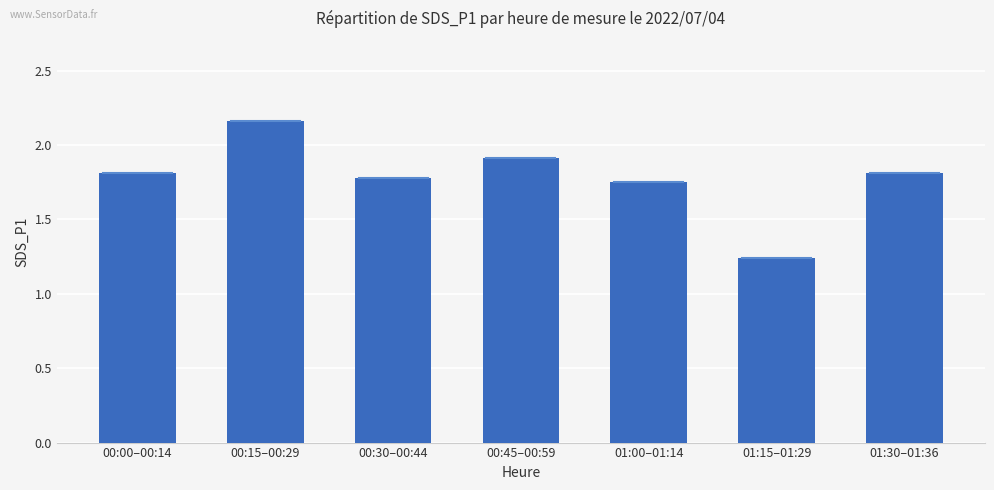

Does the chart contain any negative values?

No